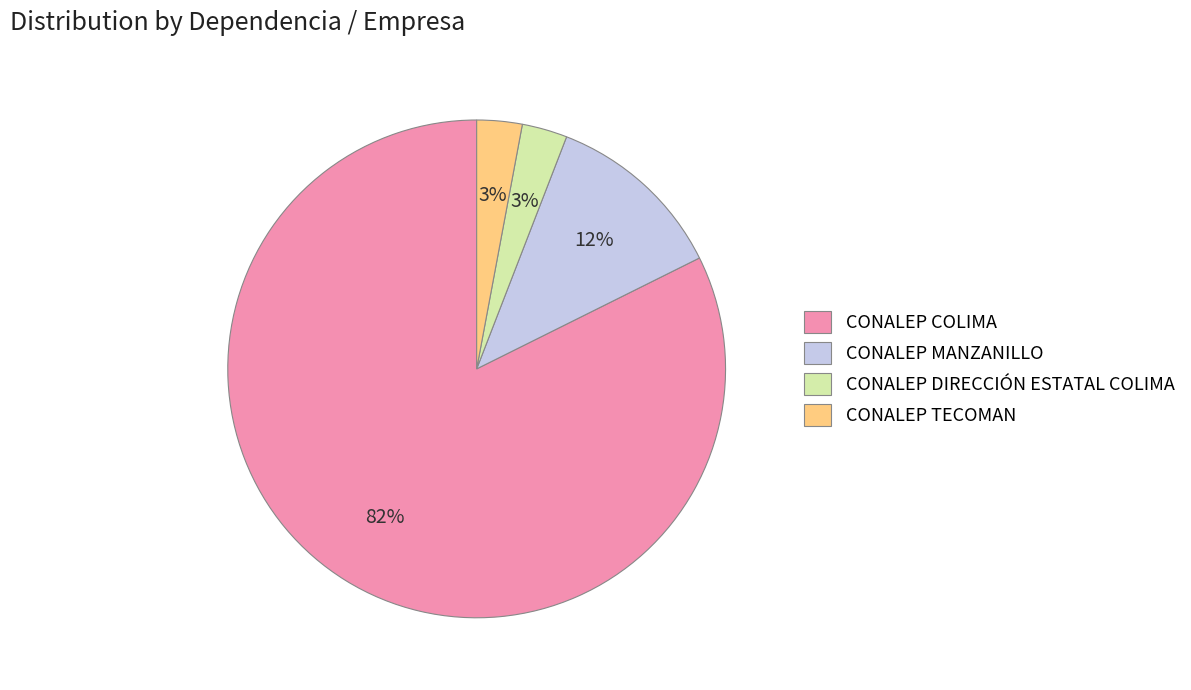

Between CONALEP DIRECCIÓN ESTATAL COLIMA and CONALEP MANZANILLO, which is larger?

CONALEP MANZANILLO